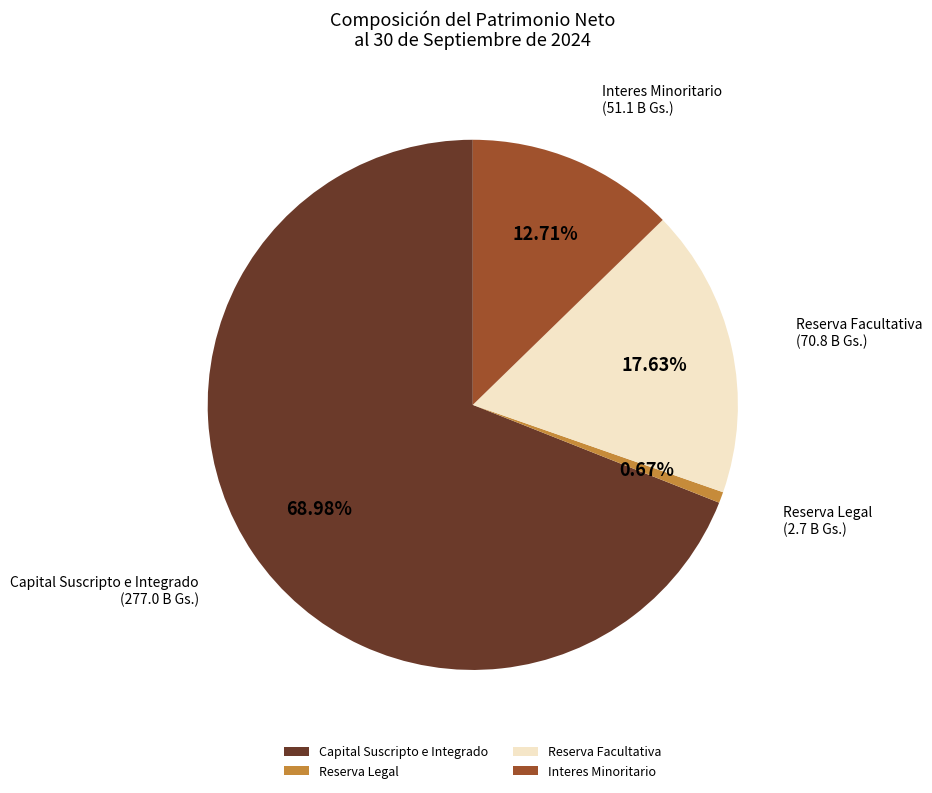

To the nearest percent, what is the combined percentage of Interes Minoritario and Reserva Legal?

13%